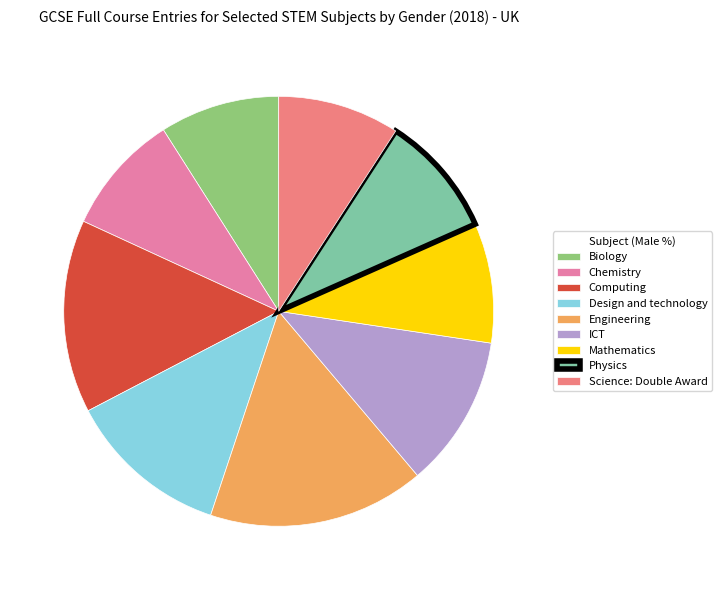

The Mathematics slice represents 20% of the pie. True or false?

False